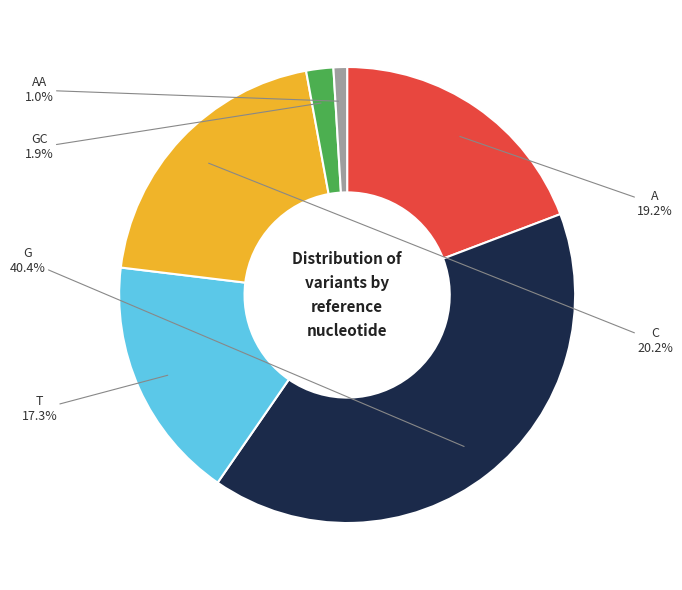

What percentage is the GC slice, to the nearest percent?

2%